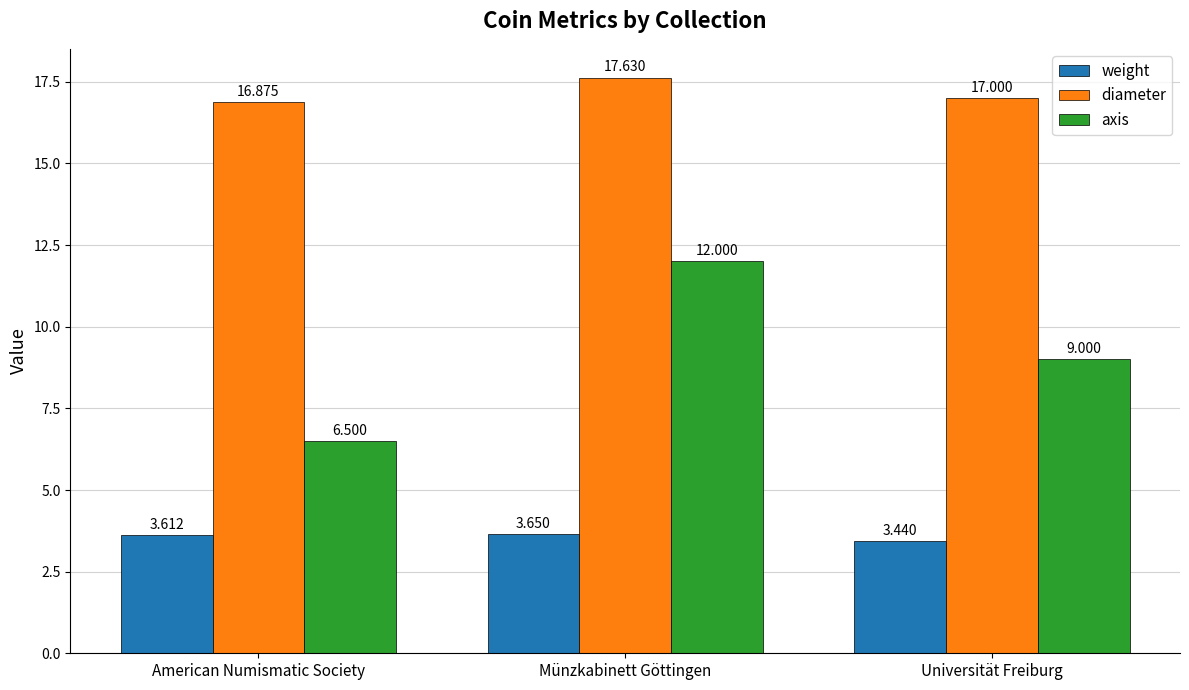

List the series in order of their peak value, highest first.

diameter, axis, weight